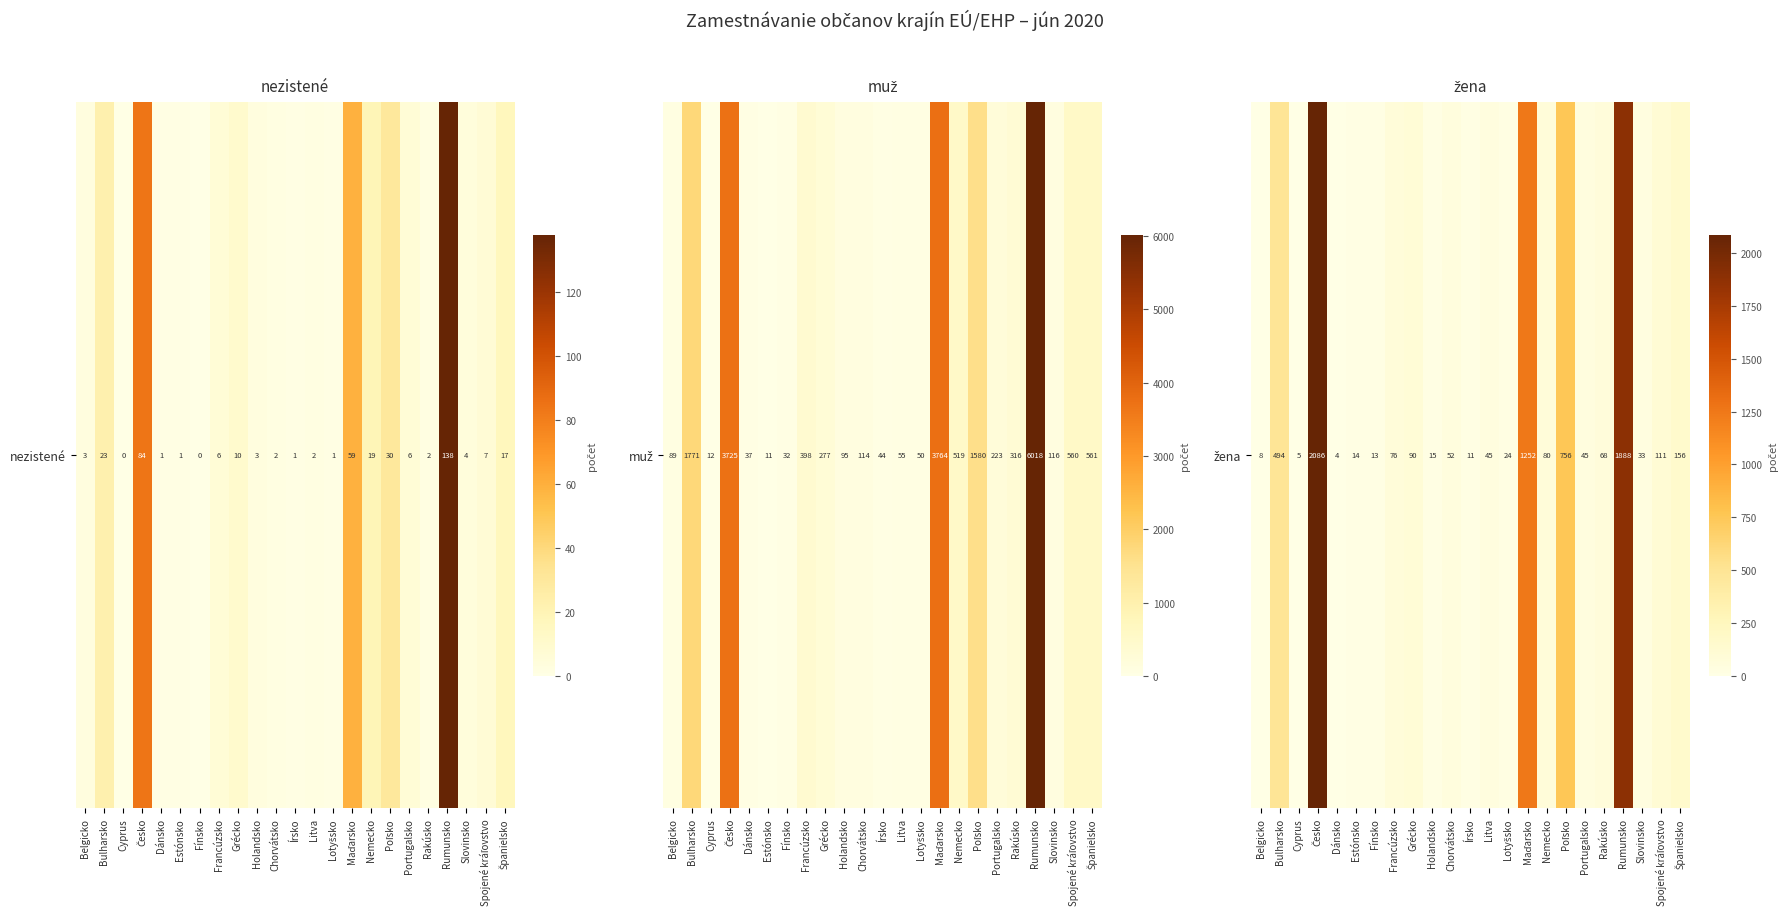

What is the minimum value shown in the chart?

4